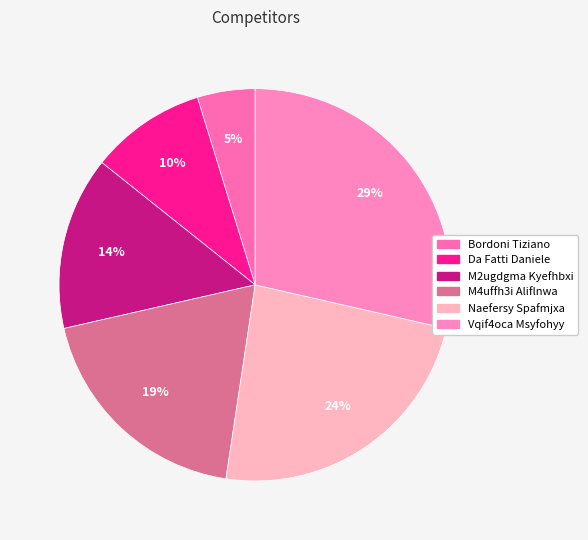

What portion of the pie excludes Vqif4oca Msyfohyy?

71.4%